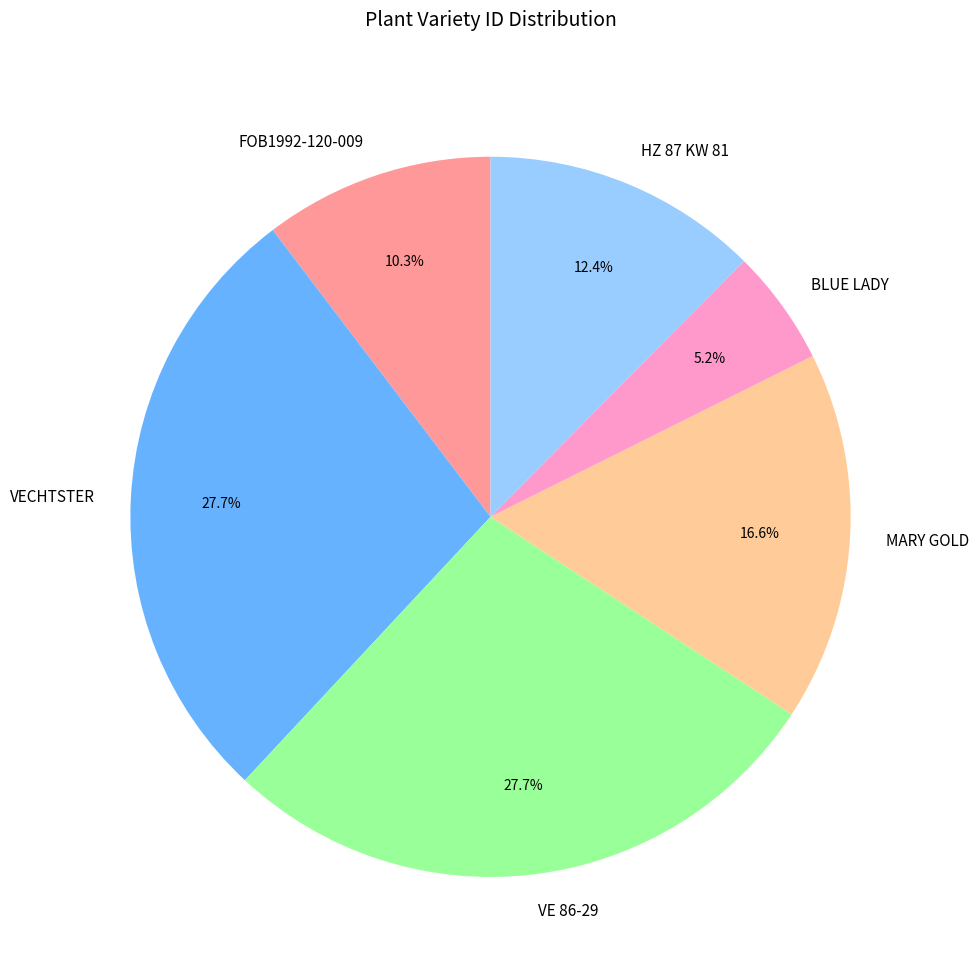

What percentage is the MARY GOLD slice, to the nearest percent?

17%